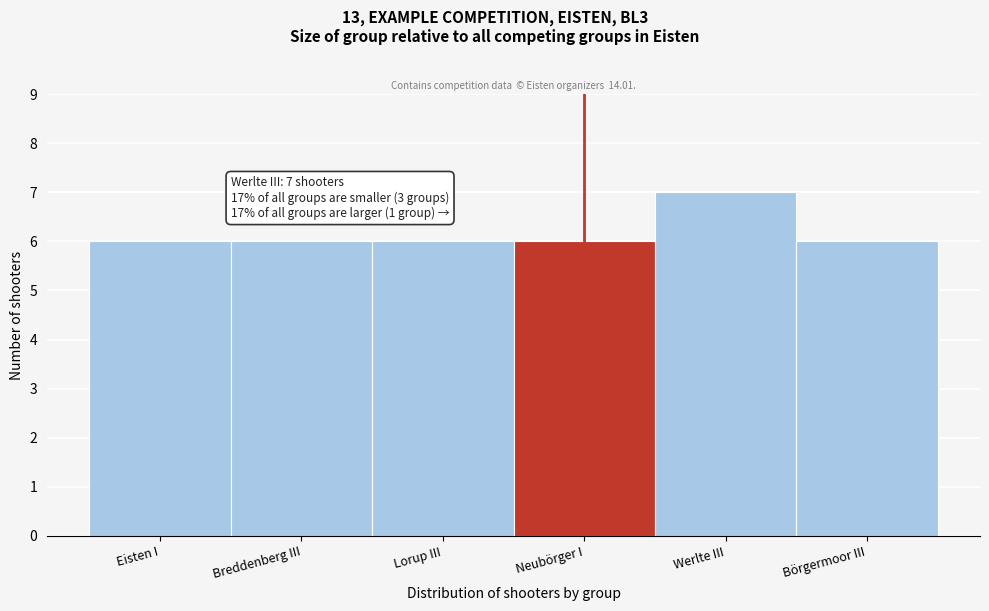

Reading left to right, extract all data points from this chart.

6	6	6	6	7	6